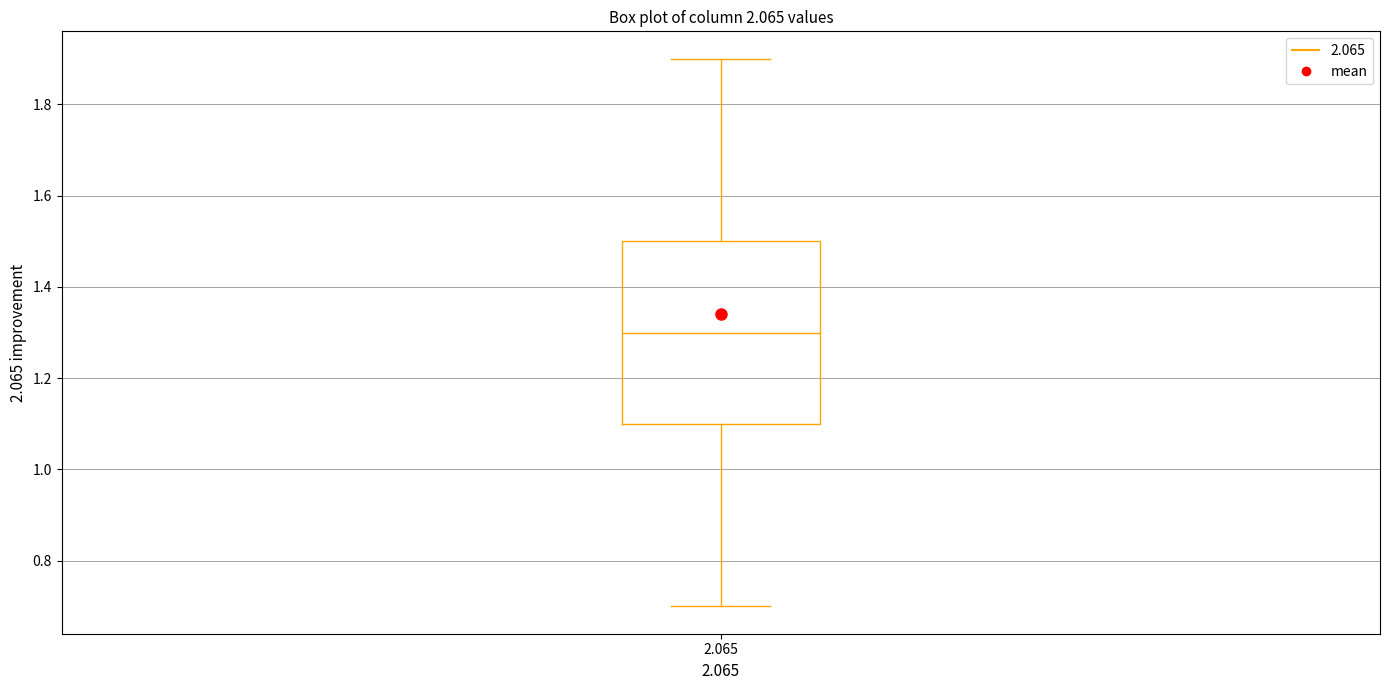

Transcribe this box plot: give where the median line is, the range the box spans, and where the two whiskers end, as read against the y-axis. The values are not printed on the chart, so give them approximately, as read against the axis.

median 1.3, box 1.1 to 1.5, whiskers 0.7 to 1.9